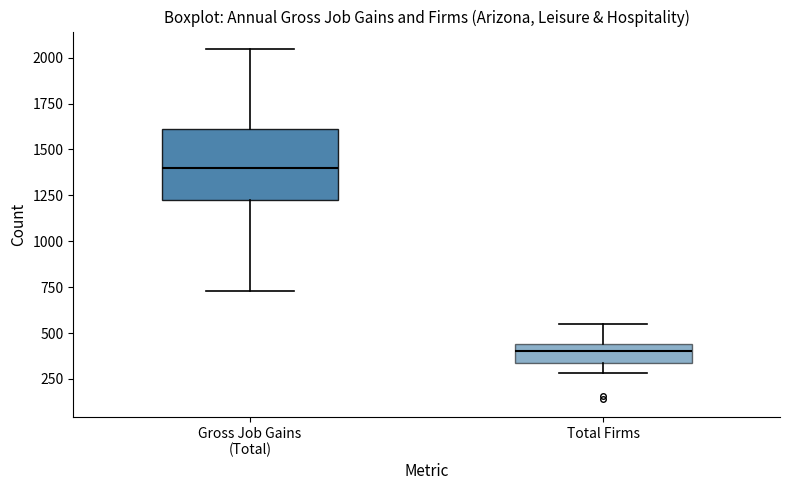

Which box's median line is the lowest?

Total Firms